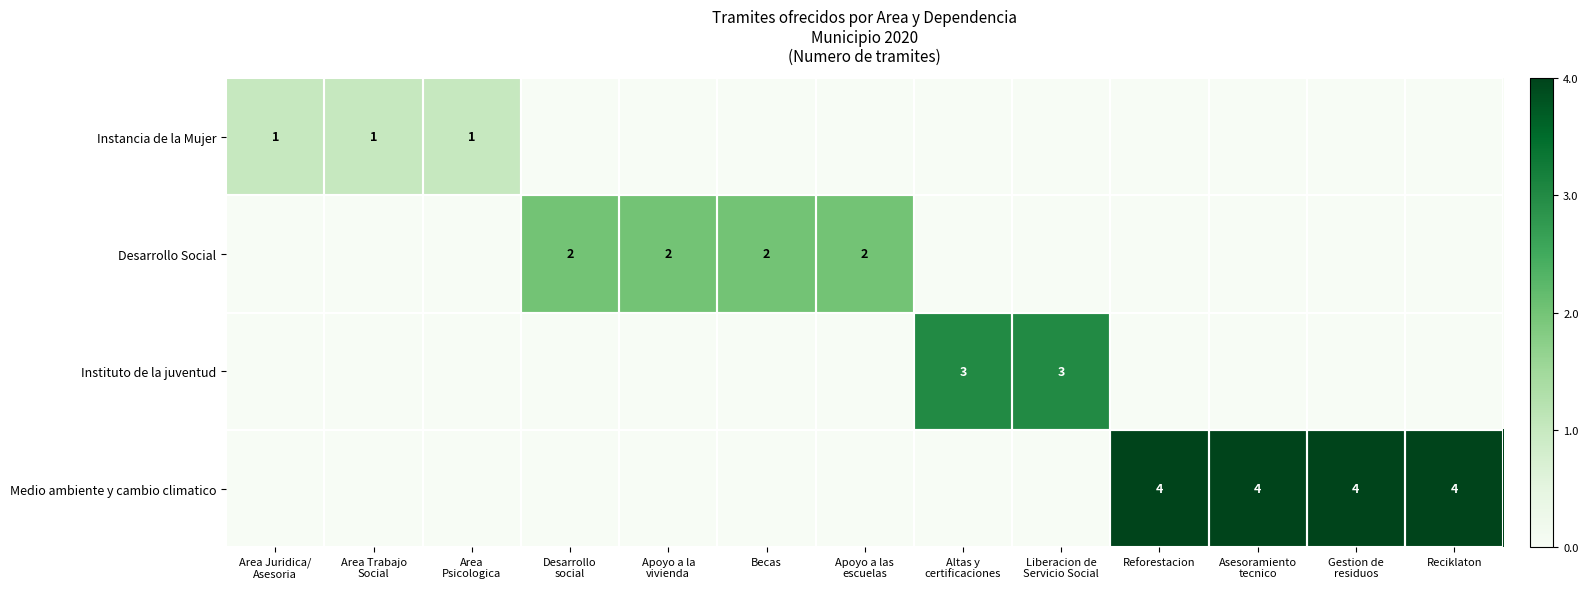

At which category is the sum across all series the highest?

Reforestacion